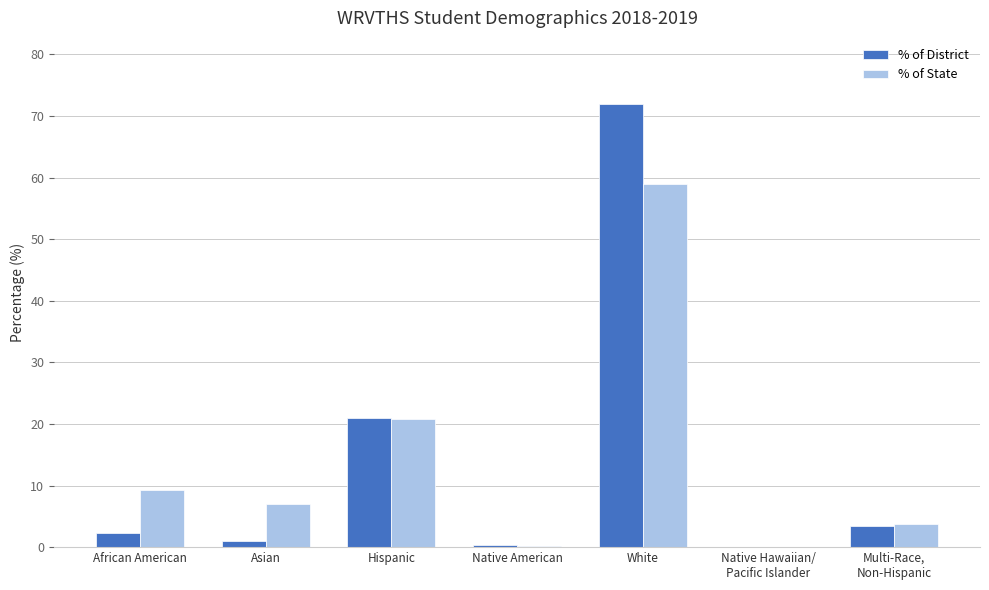

Count the number of data series in this chart.

2